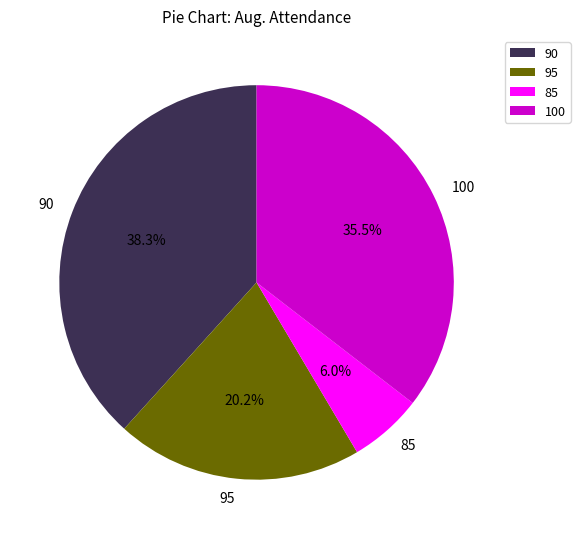

How many slices are in this pie chart?

4